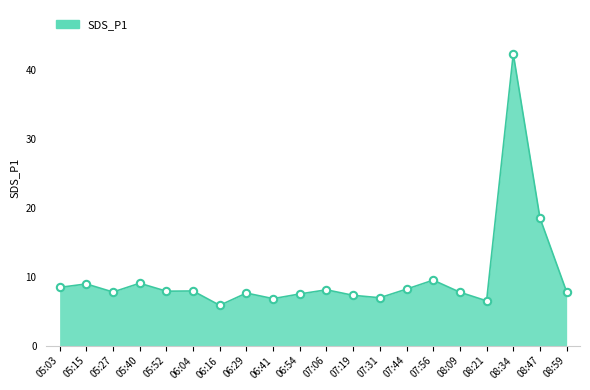

Which has a higher value, 08:21 or 05:27?

05:27